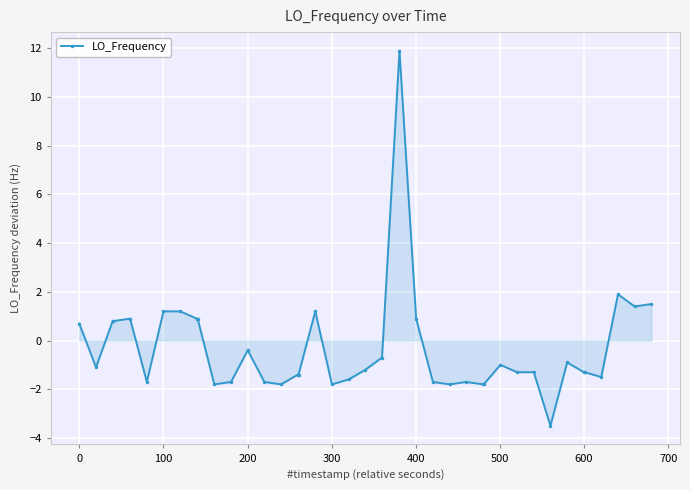

Reading left to right, list all the values displayed in this chart.

0.7	-1.1	0.8	0.8	0.9	-1.7	1.2	1.2	0.9	0.9	-1.8	-1.7	-0.4	-1.7	-1.8	-1.4	-1.4	1.2	-1.8	-1.6	-1.2	-0.7	11.9	0.9	-1.7	-1.8	-1.7	-1.8	-1.8	-1.0	-1.3	-1.3	-3.5	-0.9	-1.3	-1.3	-1.5	1.9	1.4	1.5